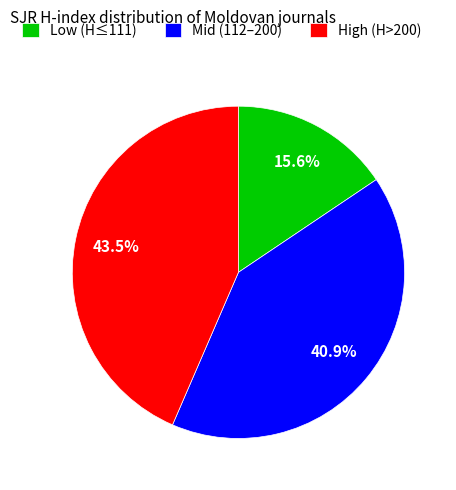

Rank the categories by value from highest to lowest.

High (H>200), Mid (112–200), Low (H≤111)